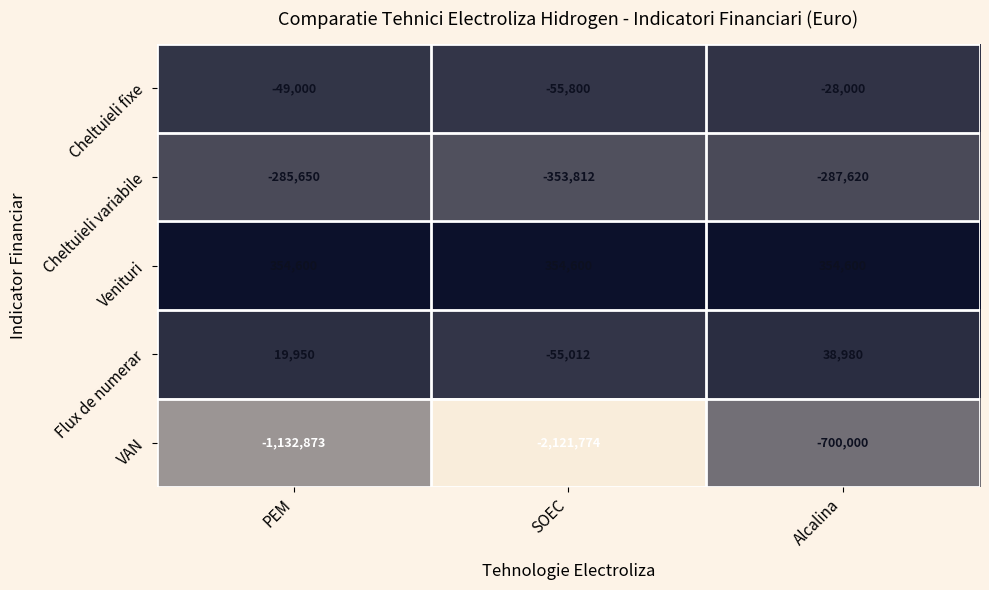

What is the maximum value shown in the chart?

354600